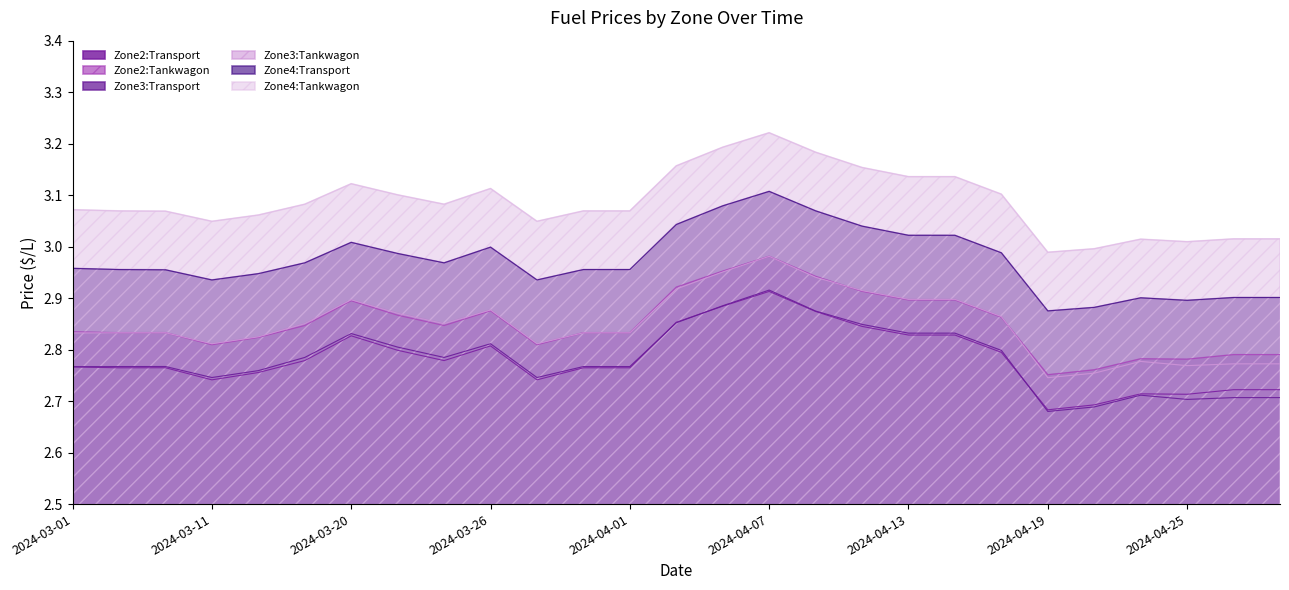

What is the total value across all series at 2024-04-23?

16.9